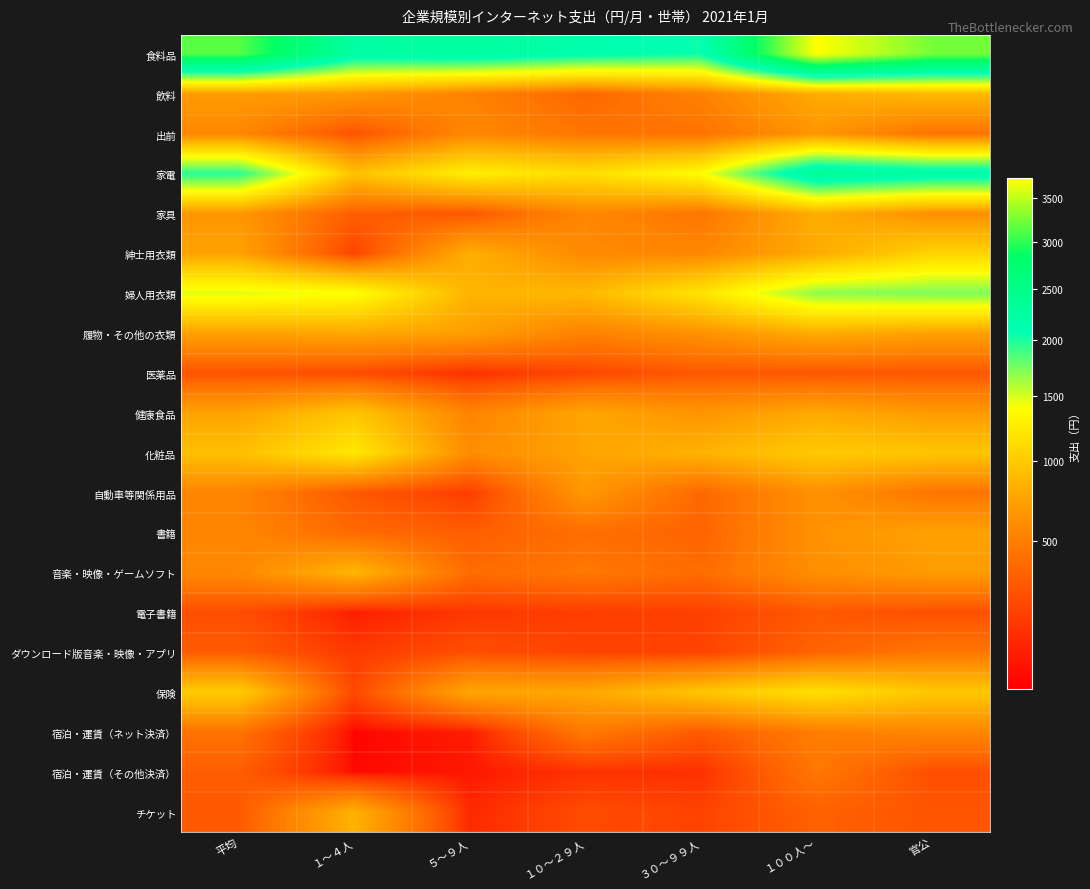

What is the total value across all series at 官公?

17520